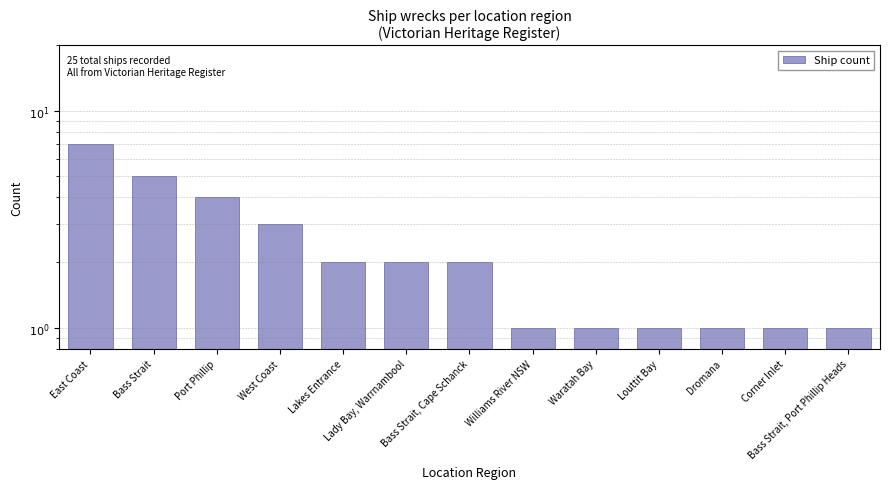

The value at Bass Strait is 1. True or false?

False